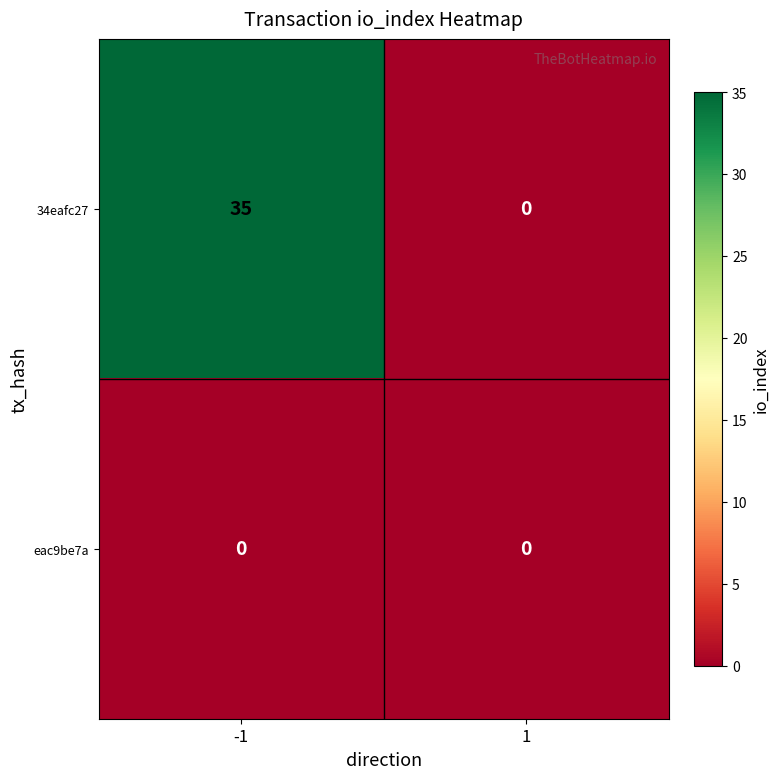

Rank the series by their average value, from lowest to highest.

eac9be7a, 34eafc27